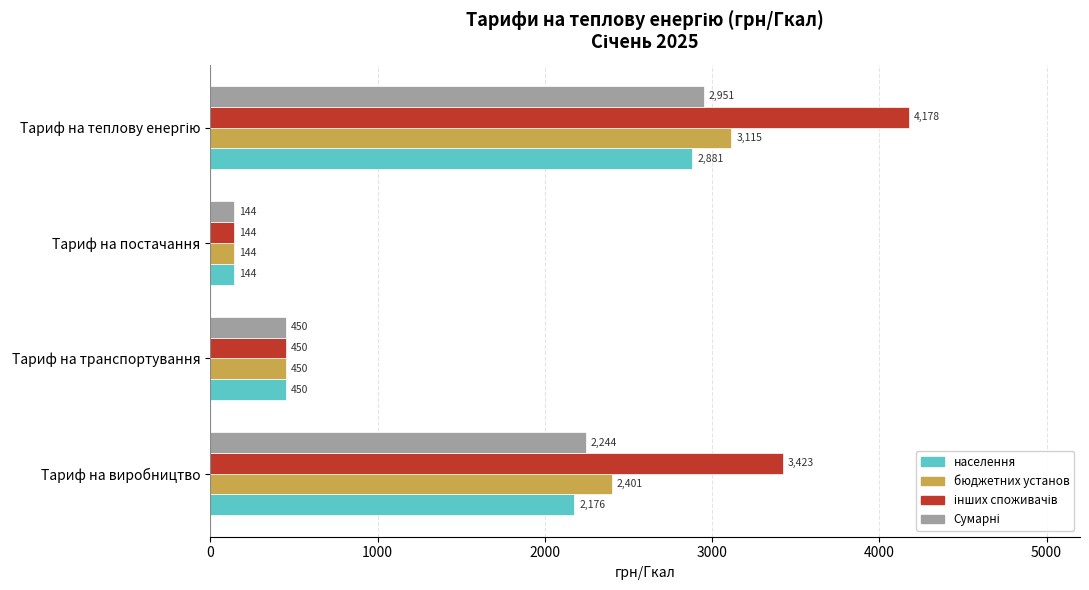

What is the lowest value of the бюджетних установ series?

143.6